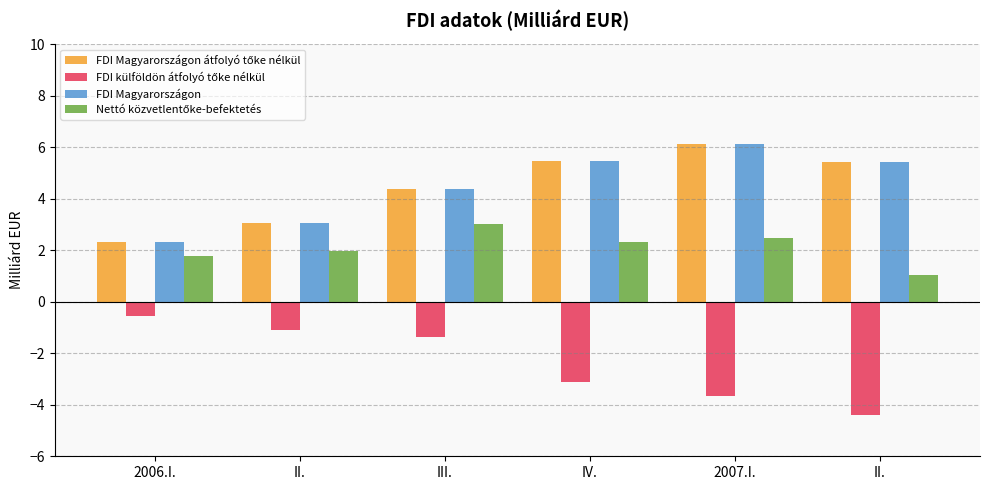

How many groups of bars are there?

6